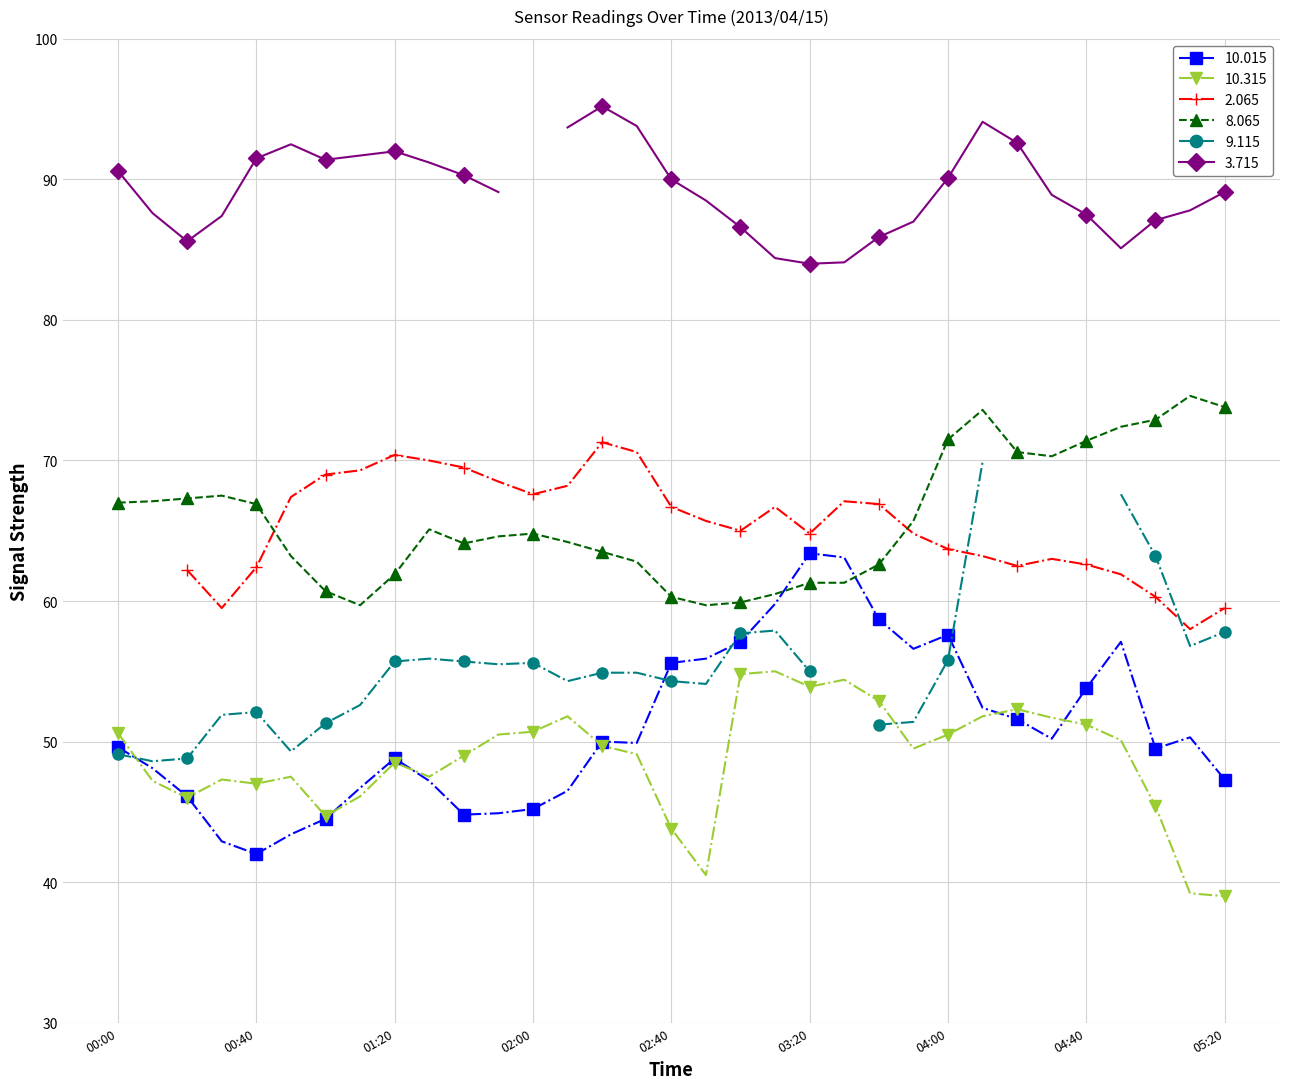

At which label does 10.015 first exceed 49?

00:00